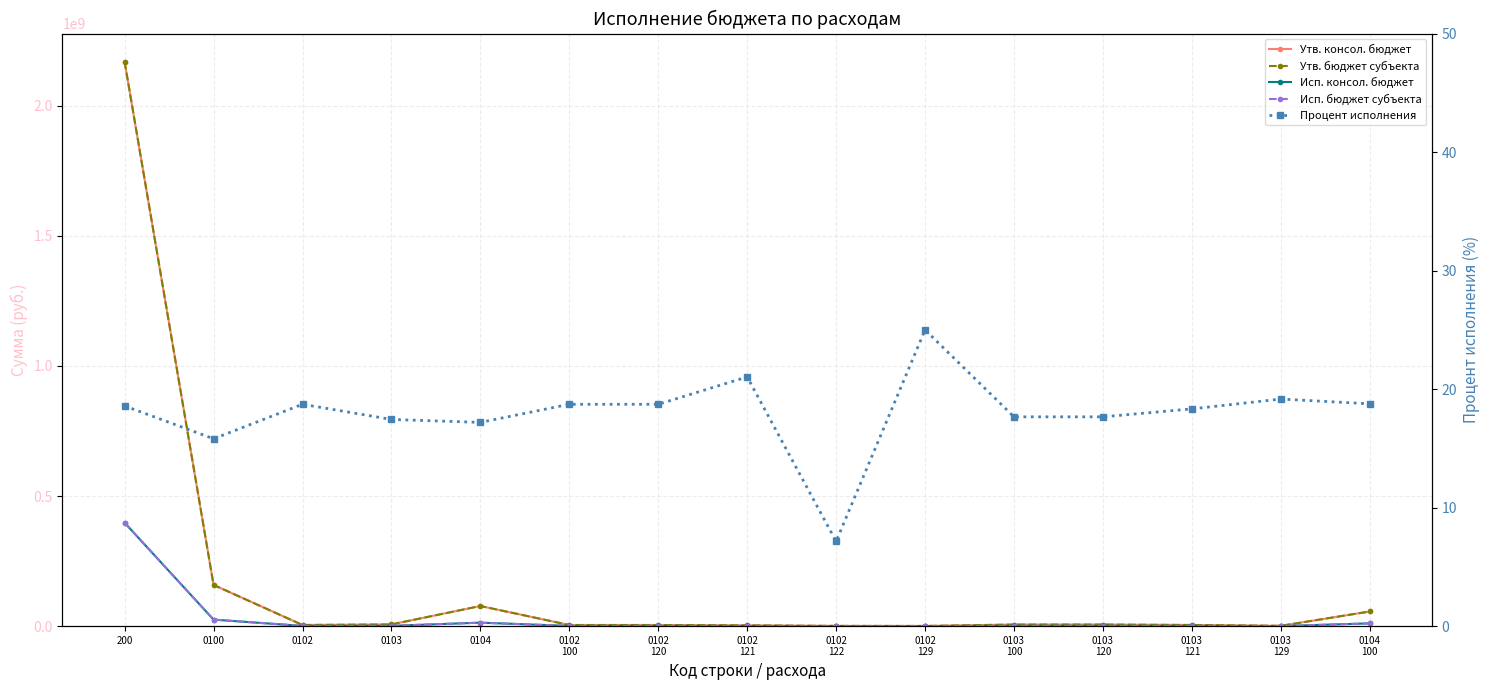

How many categories are shown in the chart?

15